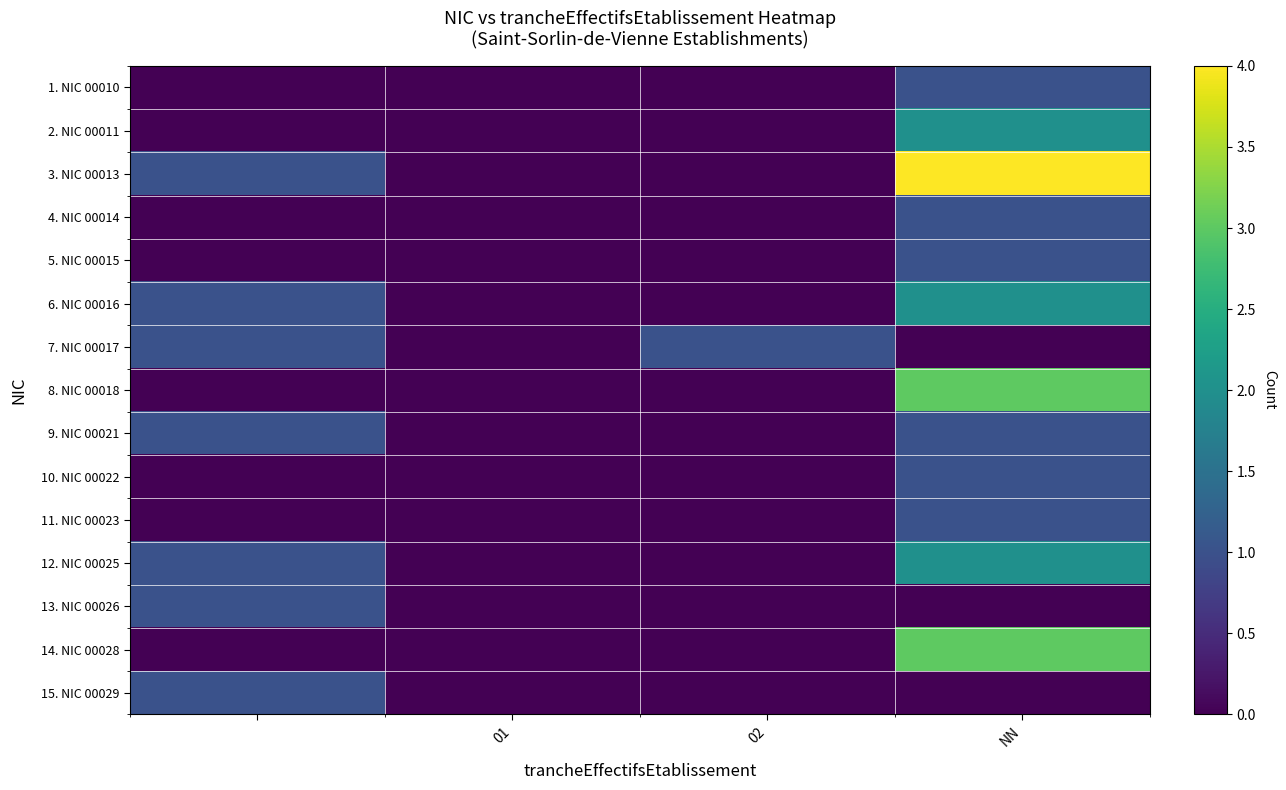

Reading right to left, list all the values displayed in this chart.

1. NIC 00010: 1	0	0	0
2. NIC 00011: 2	0	0	0
3. NIC 00013: 4	0	0	1
4. NIC 00014: 1	0	0	0
5. NIC 00015: 1	0	0	0
6. NIC 00016: 2	0	0	1
7. NIC 00017: 0	1	0	1
8. NIC 00018: 3	0	0	0
9. NIC 00021: 1	0	0	1
10. NIC 00022: 1	0	0	0
11. NIC 00023: 1	0	0	0
12. NIC 00025: 2	0	0	1
13. NIC 00026: 0	0	0	1
14. NIC 00028: 3	0	0	0
15. NIC 00029: 0	0	0	1